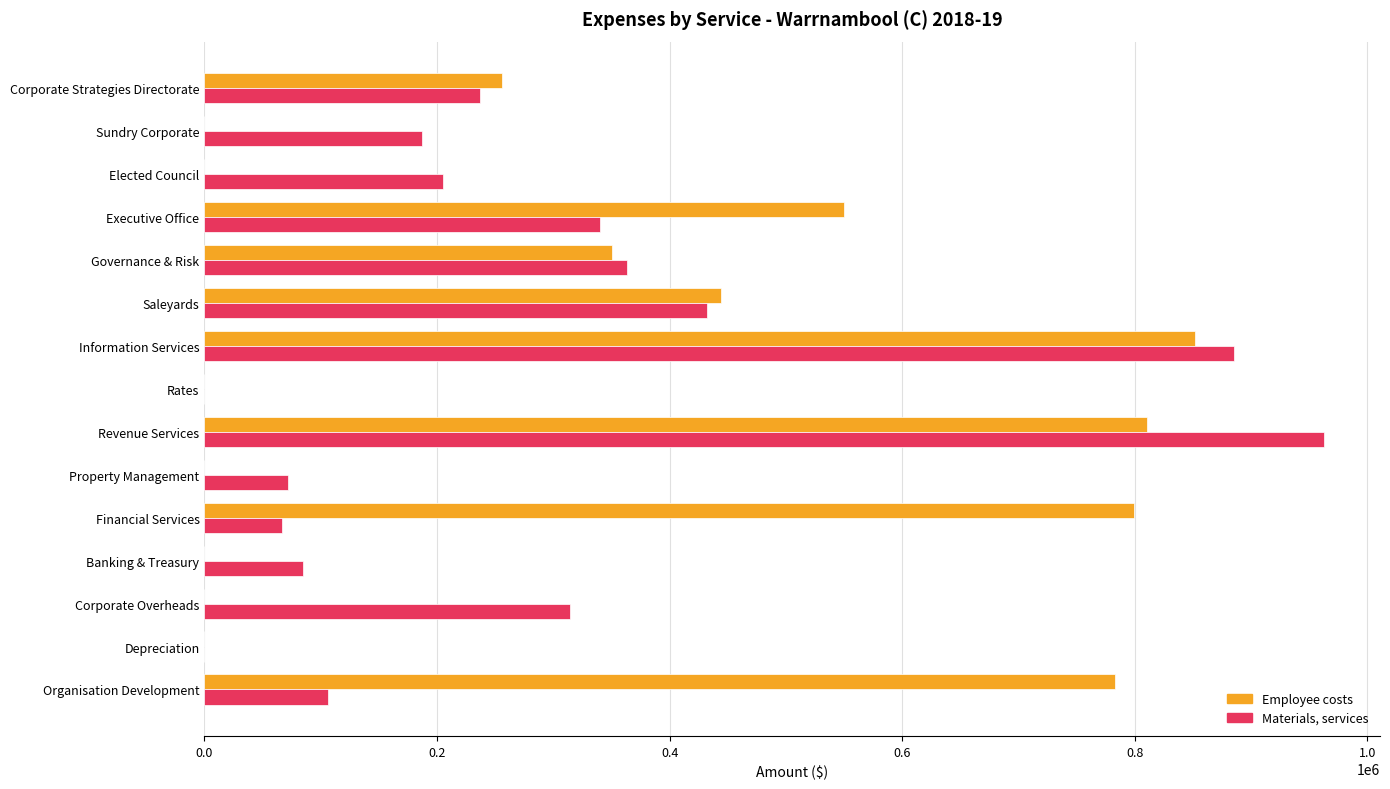

Which category has the highest value in the Materials, services series?

Revenue Services